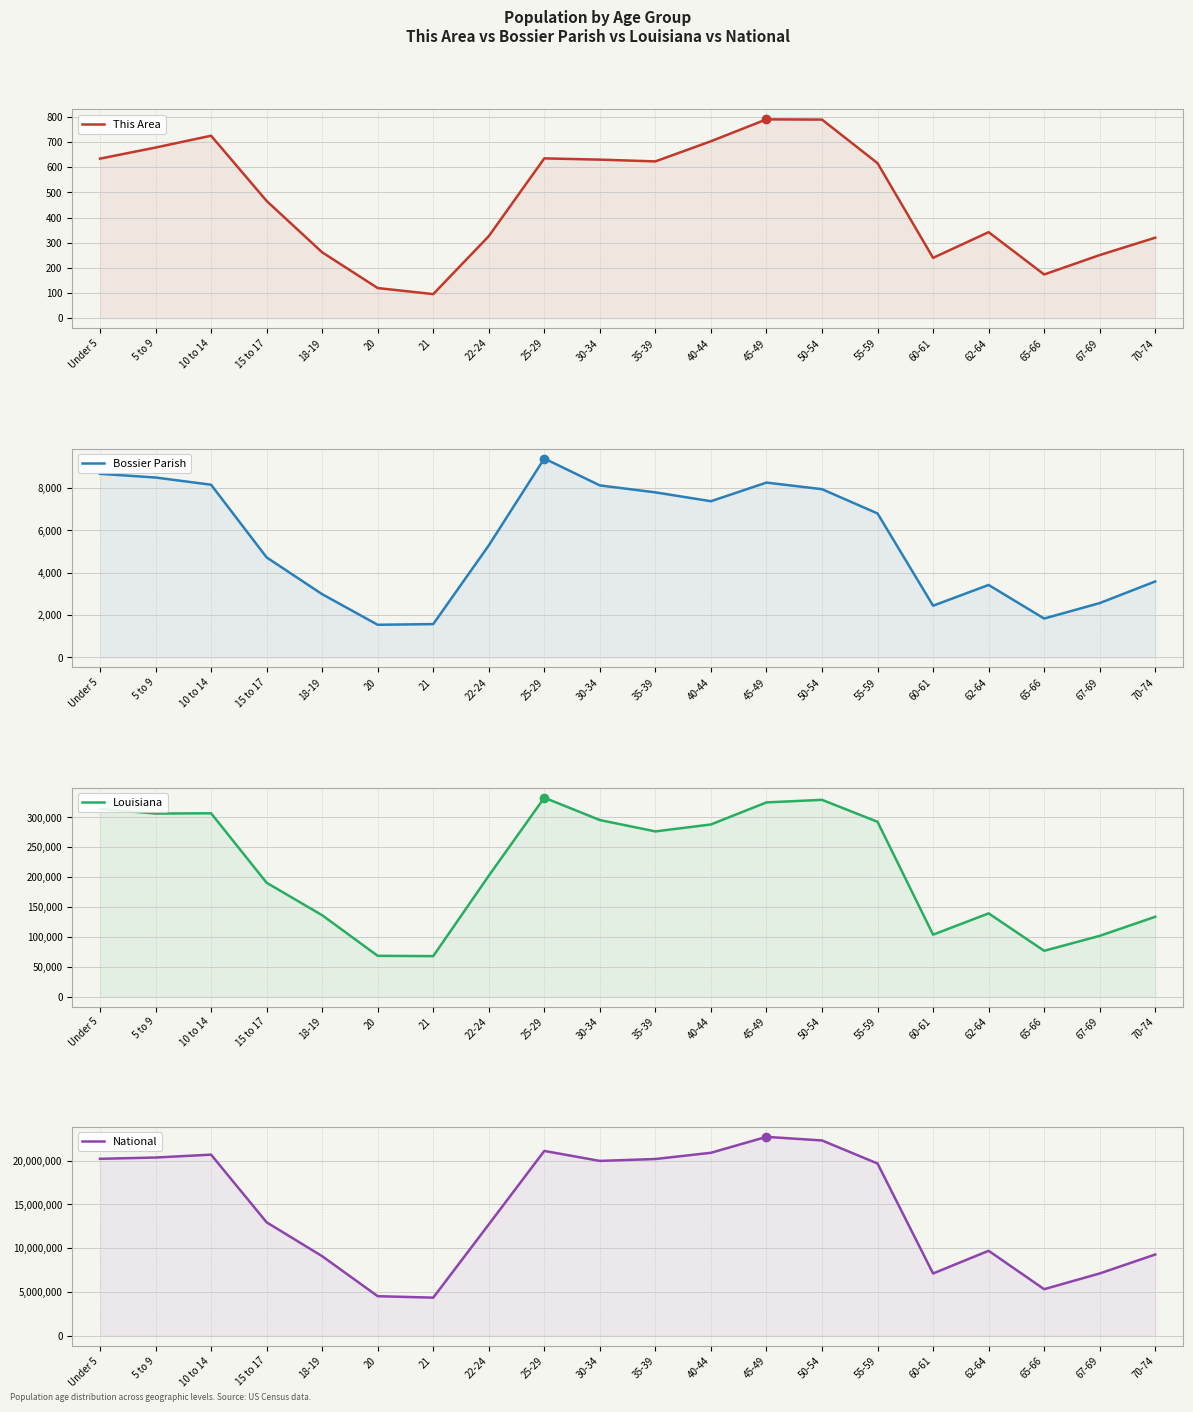

Reading left to right, what are all the values shown in this chart?

This Area: 634	678	725	466	262	120	96	326	635	630	623	703	790	789	616	240	342	174	251	320
Bossier Parish: 8668	8492	8152	4722	2986	1542	1574	5288	9389	8120	7792	7373	8253	7942	6796	2443	3421	1836	2566	3586
Louisiana: 314260	306362	306836	190557	136222	68251	67763	202295	332925	295508	276479	288120	325046	329329	292567	103687	139308	76663	101702	133629
National: 20201362	20348657	20677194	12954254	9086089	4519129	4354294	12712576	21101849	19962099	20179642	20890964	22708591	22298125	19664805	7113727	9704197	5319902	7115361	9278166